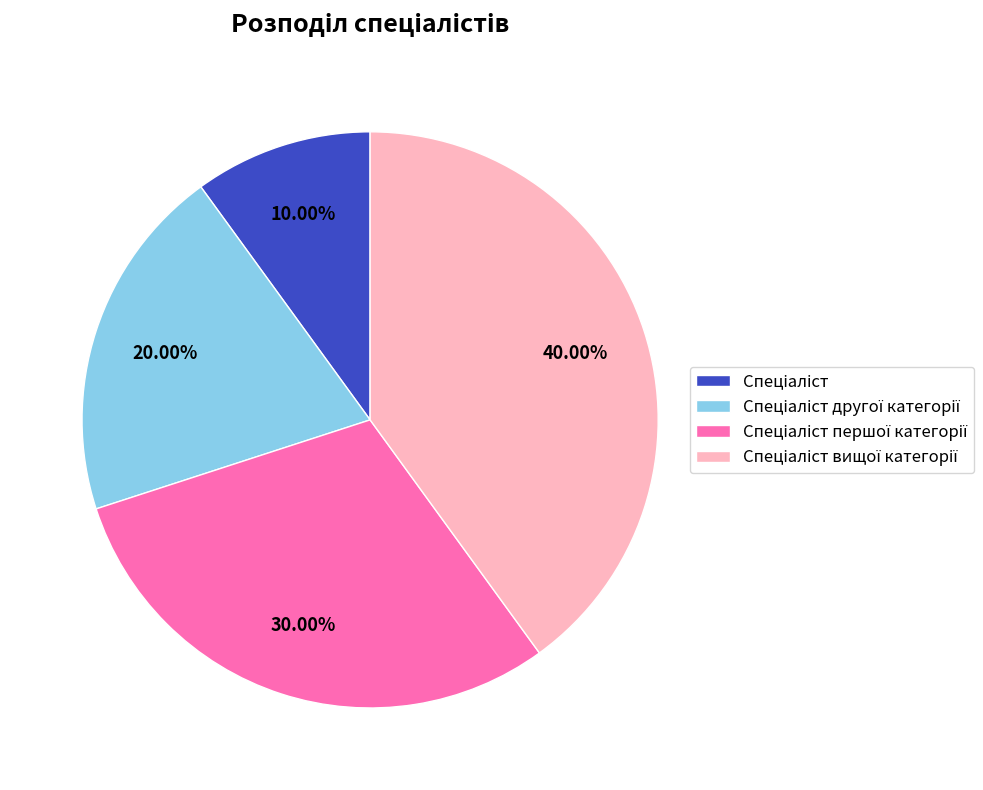

Is there any slice that represents more than half of the pie?

No